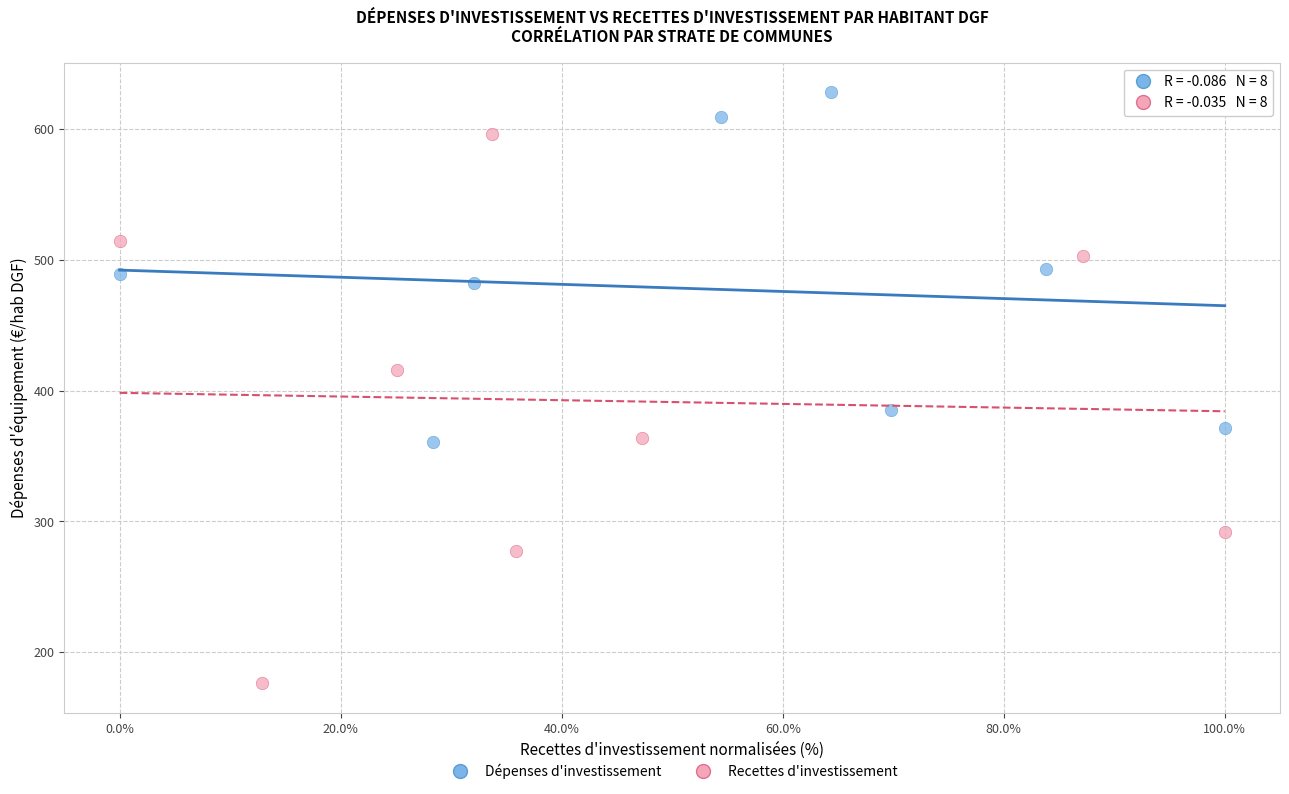

Which series has the largest Y range (max minus min)?

Recettes d'investissement